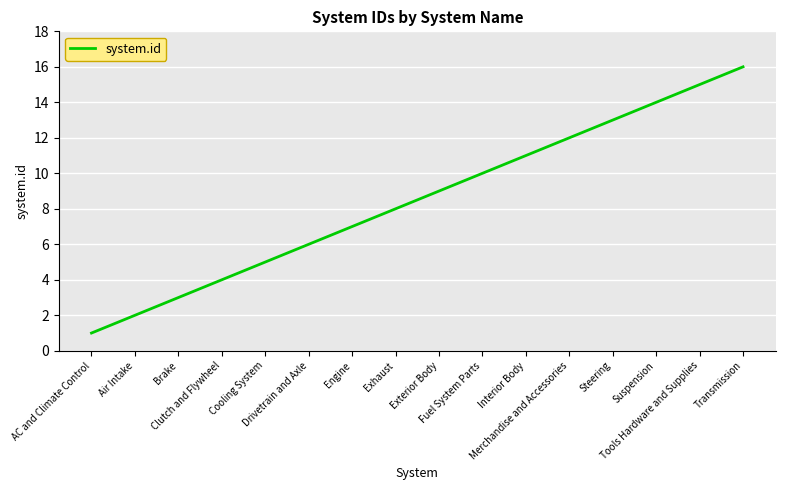

Reading right to left, transcribe all the data shown in this chart.

Transmission=16	Tools Hardware and Supplies=15	Suspension=14	Steering=13	Merchandise and Accessories=12	Interior Body=11	Fuel System Parts=10	Exterior Body=9	Exhaust=8	Engine=7	Drivetrain and Axle=6	Cooling System=5	Clutch and Flywheel=4	Brake=3	Air Intake=2	AC and Climate Control=1